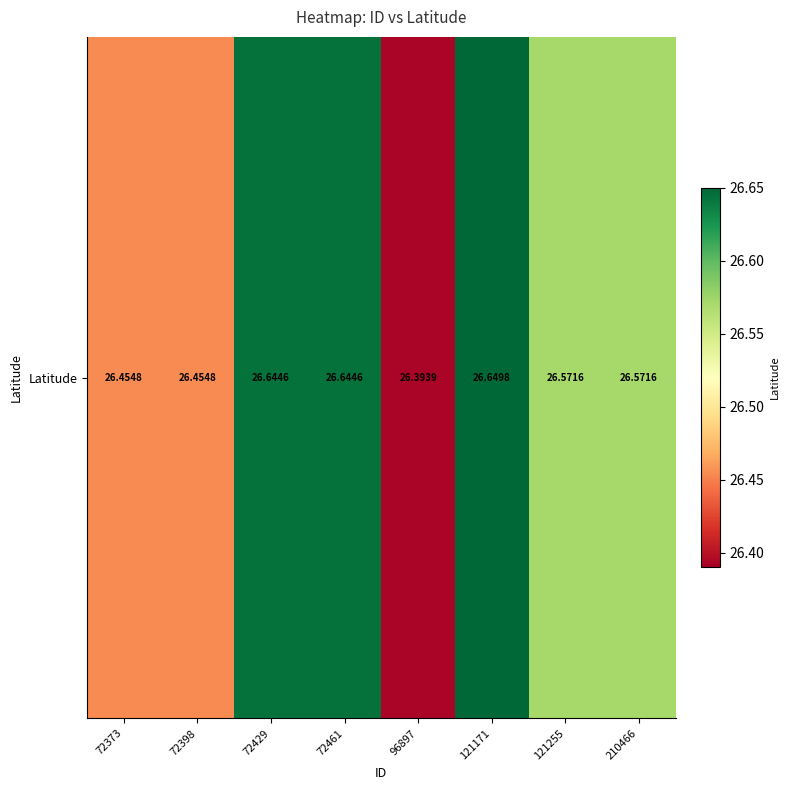

Read the value at 72398.

26.5